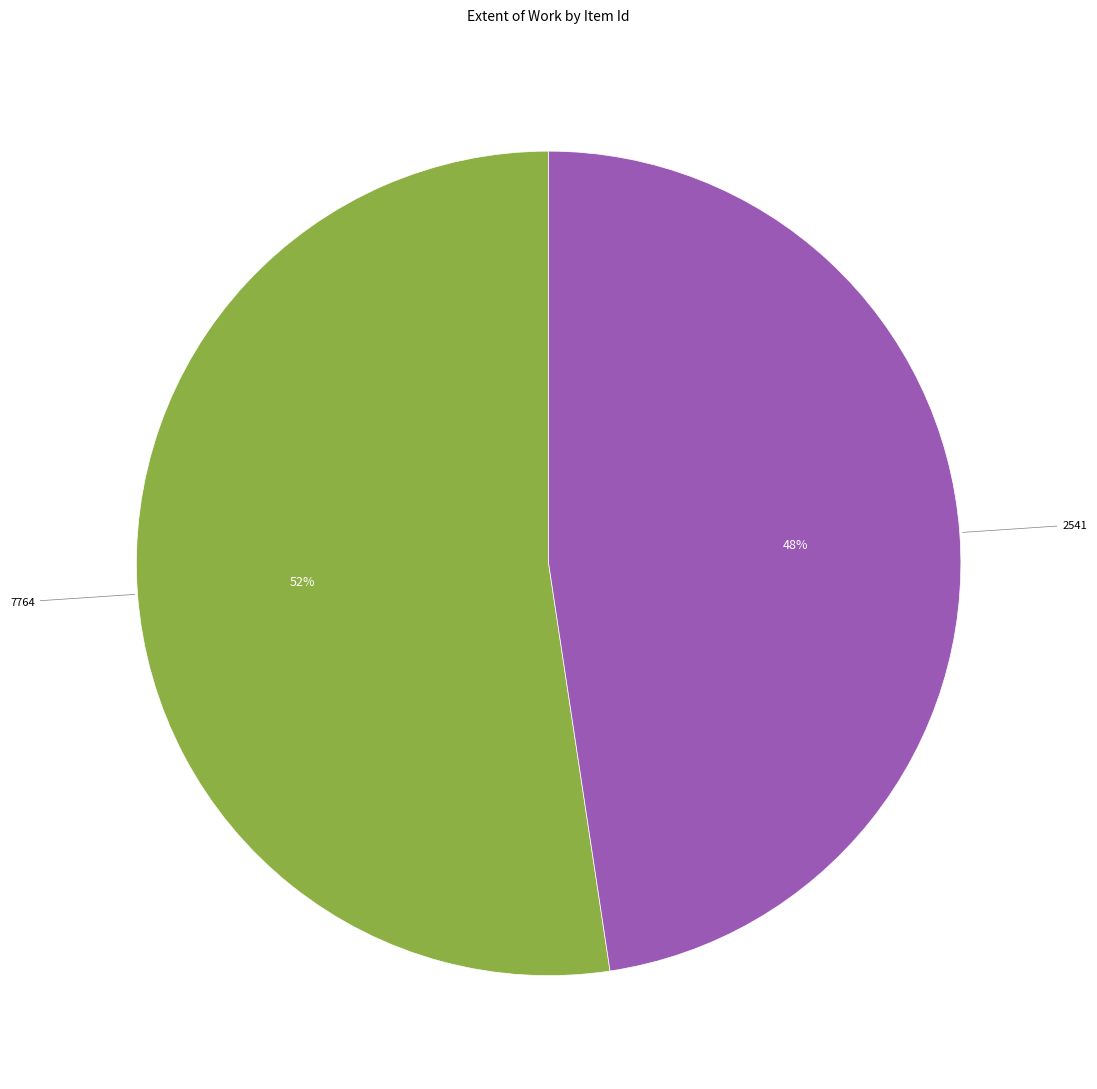

Is there any slice that represents more than half of the pie?

Yes